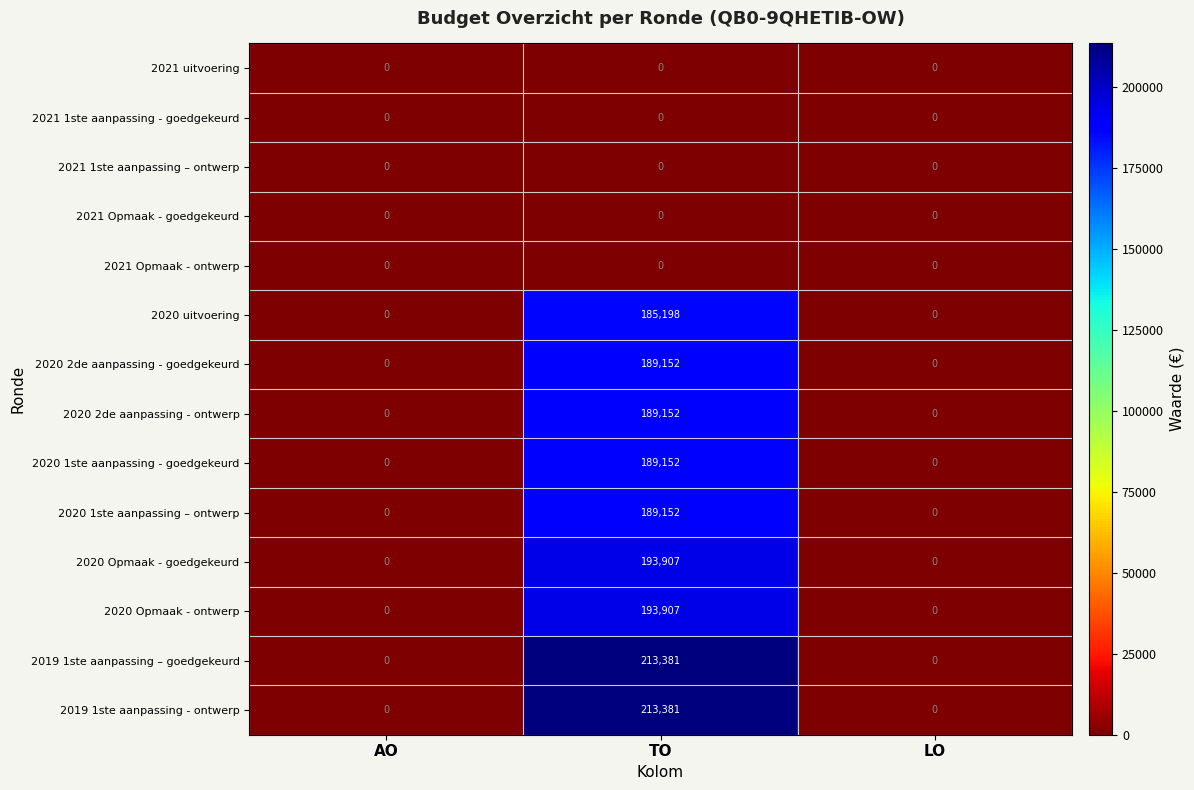

At how many categories does at least one series exceed 58811?

1